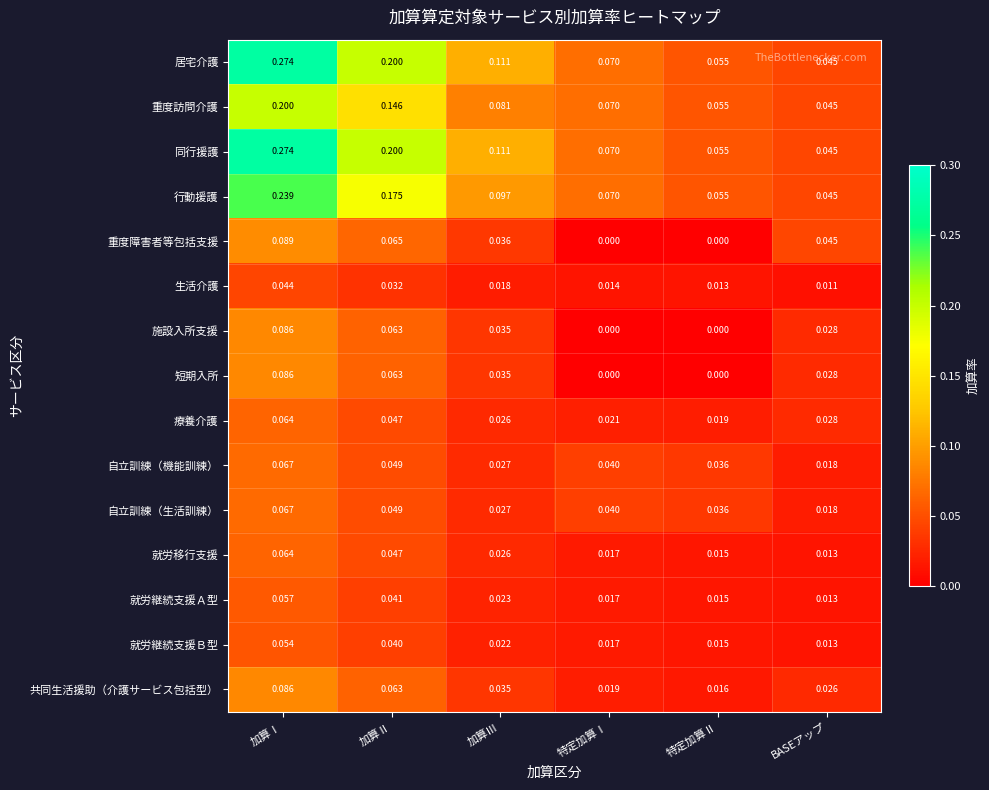

Is the value of 自立訓練（機能訓練） at 加算Ⅲ greater than the value of 居宅介護 at 加算Ⅱ?

No